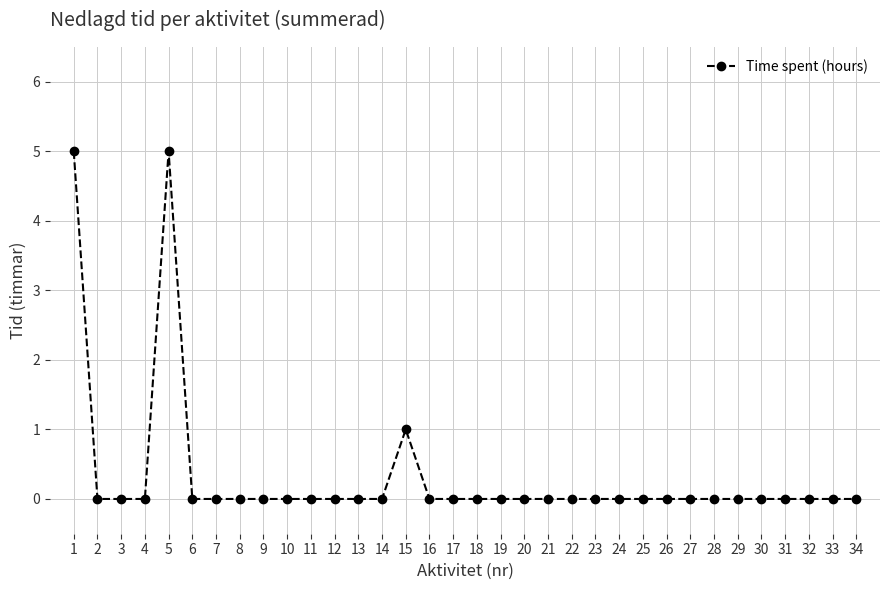

What is the greatest value displayed?

5